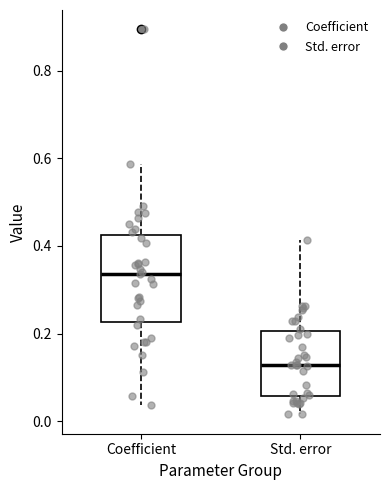

Reading left to right, read every box against the y-axis: the position of its median line, the range the box covers, and the ends of its whiskers. The values are not printed on the chart, so give them approximately, as read against the axis.

Coefficient: median 0.34, box 0.22 to 0.42, whiskers 0.04 to 0.58
Std. error: median 0.12, box 0.06 to 0.20, whiskers 0.02 to 0.42